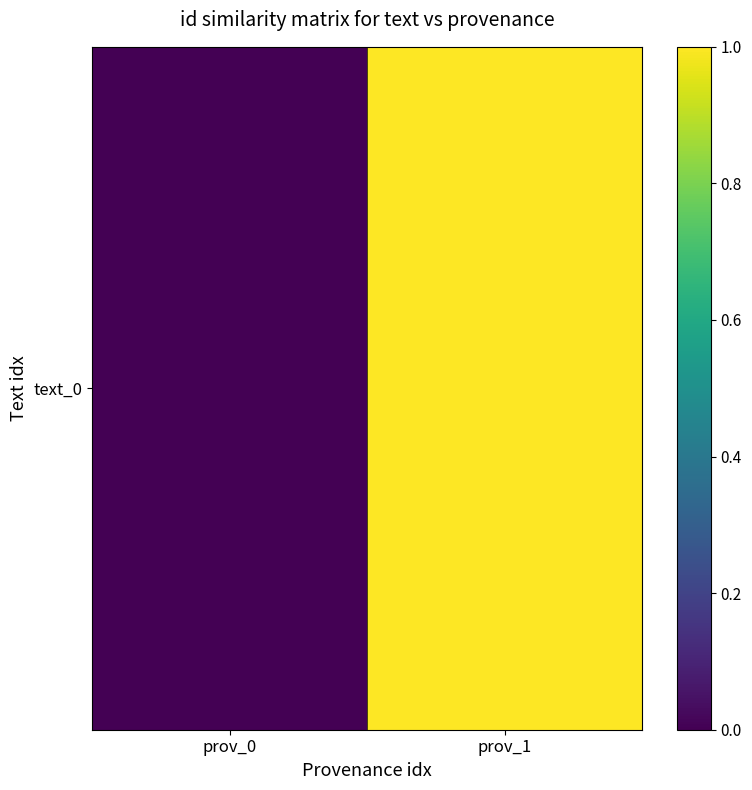

Reading right to left, list all the values displayed in this chart.

prov_1=1	prov_0=0